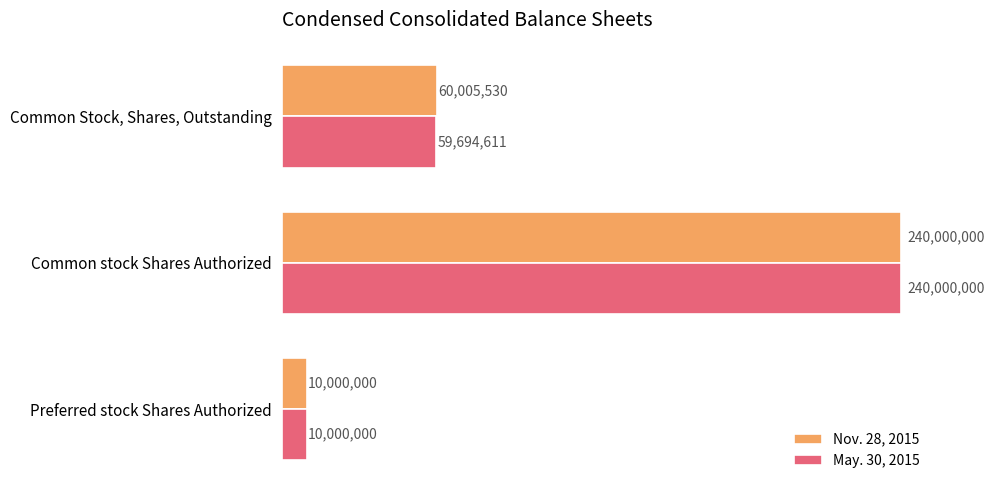

Count the May. 30, 2015 values in the range 10000000 to 240000000.

3